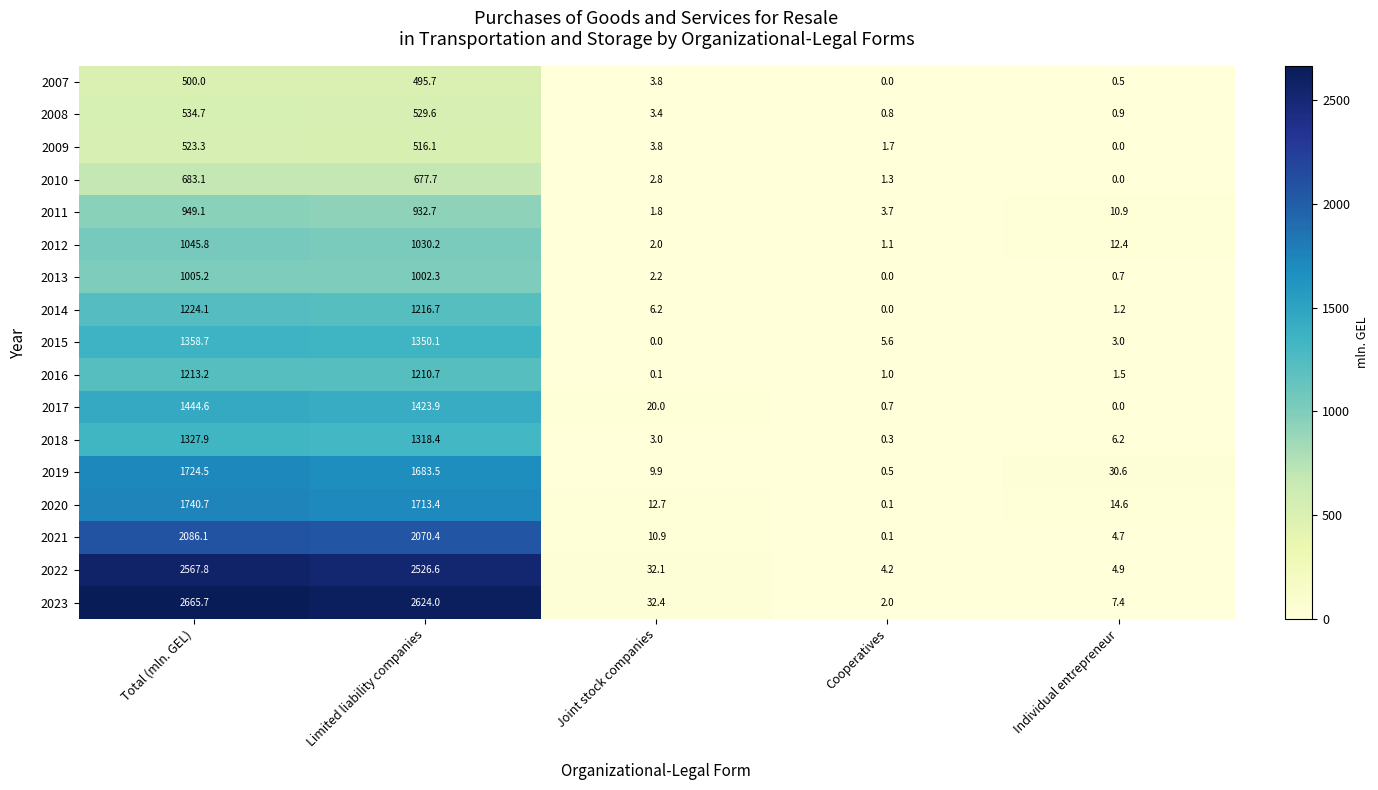

How many data points does each series have?

5